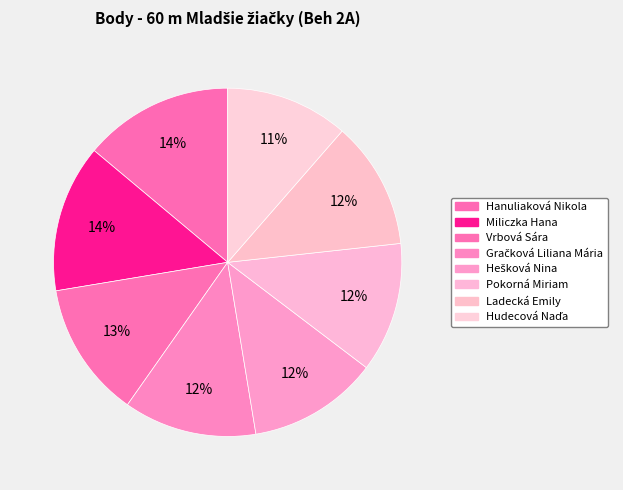

What is the change in value from Hanuliaková Nikola to Pokorná Miriam?

-84